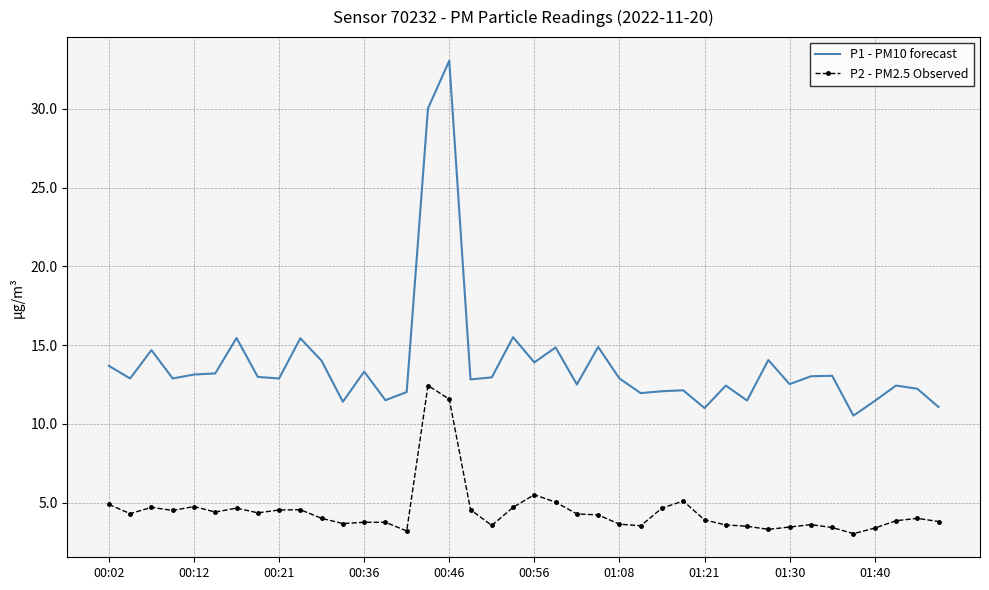

Which series has the widest spread of values?

P1 - PM10 forecast